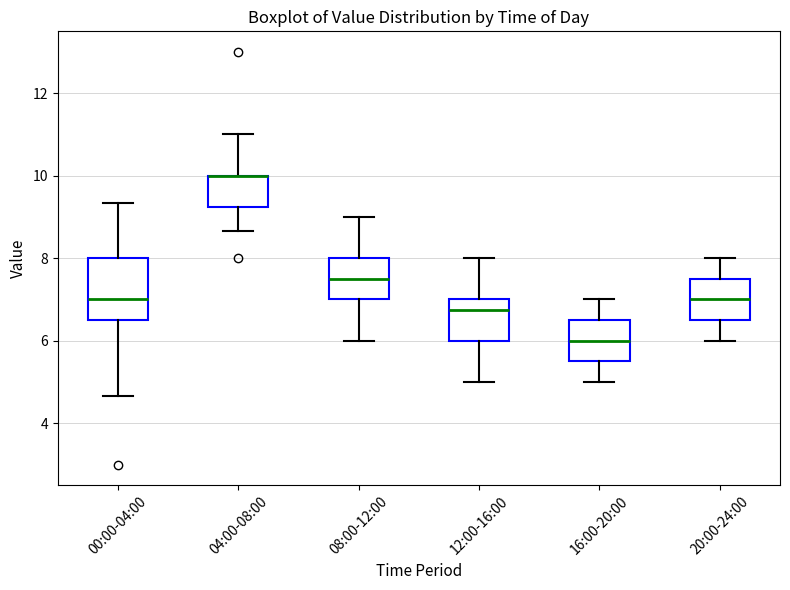

Comparing the boxes themselves (not the whiskers), which one is the tallest?

00:00-04:00